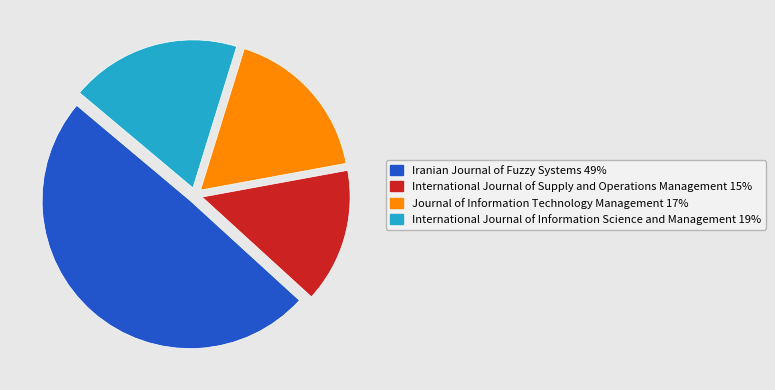

What is the largest slice in the pie chart?

Iranian Journal of Fuzzy Systems